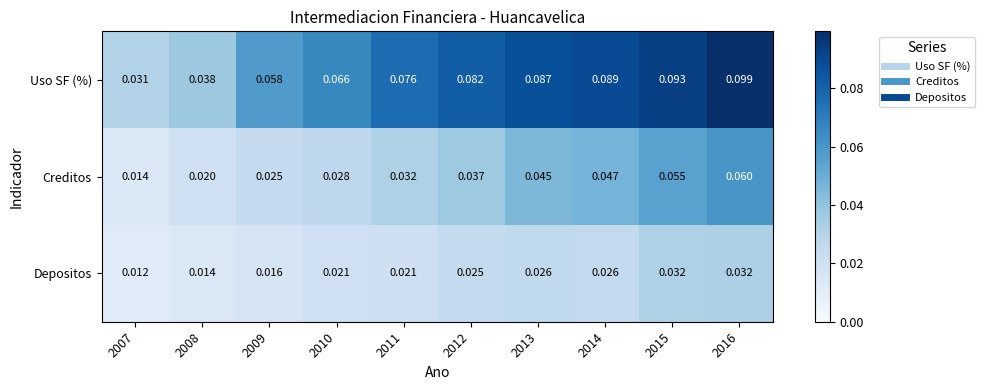

Is the value of Creditos at 2008 greater than the value of Depositos at 2014?

No